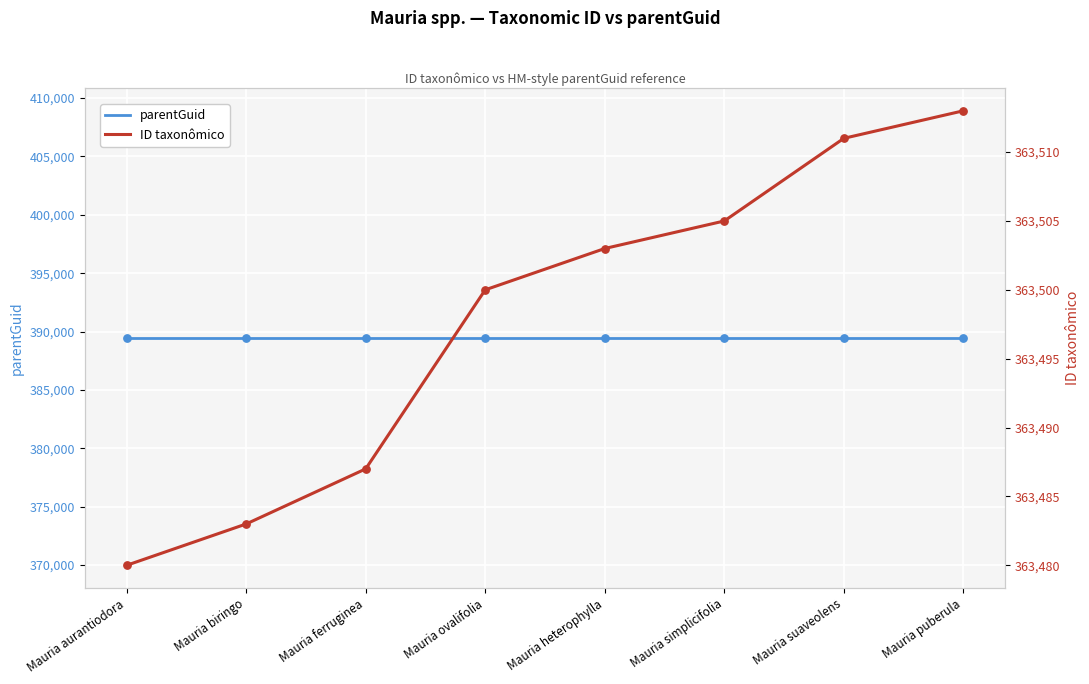

At which category is the sum across all series the highest?

Mauria puberula